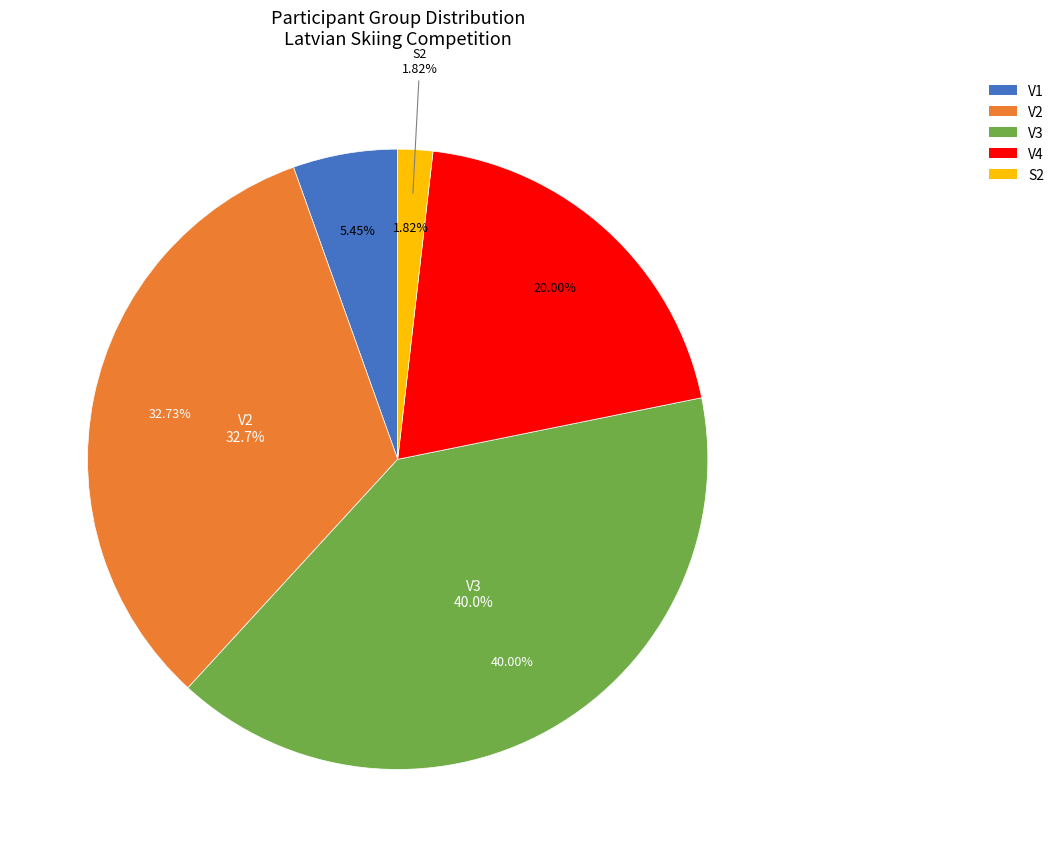

Combined, do V2 and S2 account for over 50%?

No